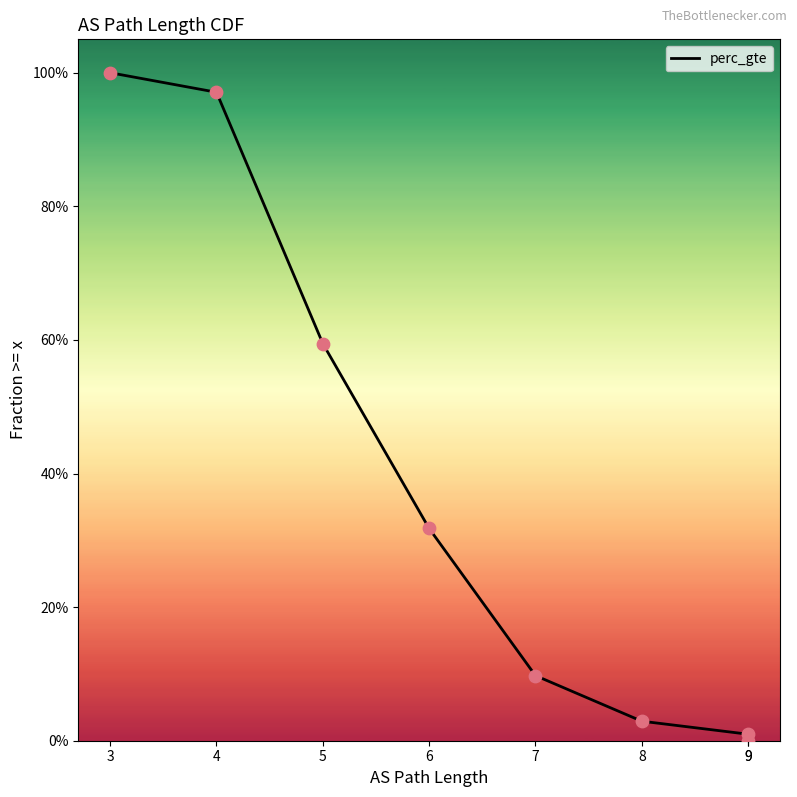

What is the change in value from 3 to 5?

-0.4